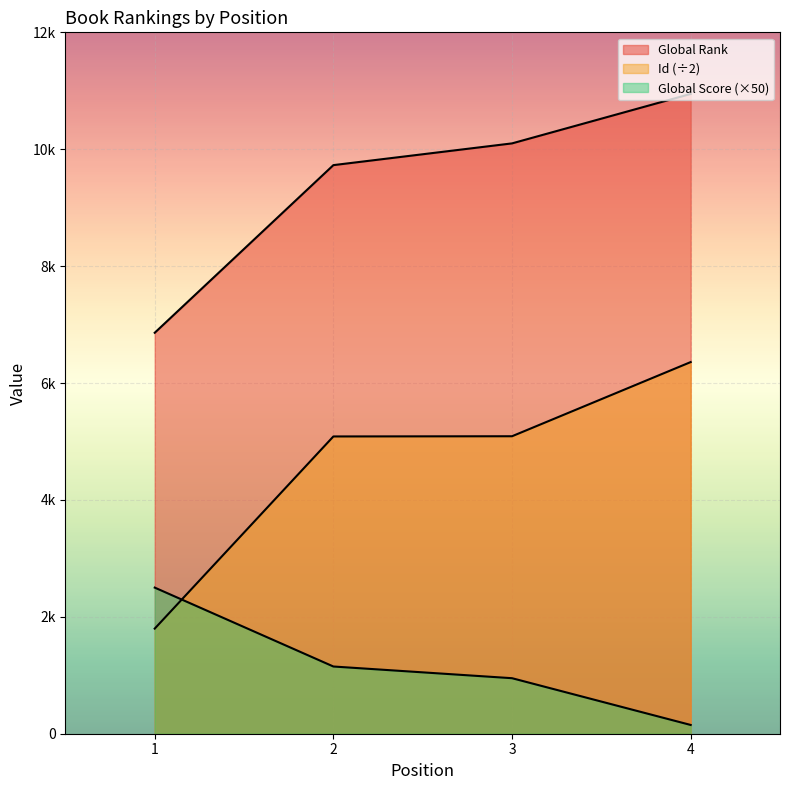

Reading left to right, list all the values displayed in this chart.

Global Rank: 6860.0	9728.0	10100.0	10946.0
Global Score: 2500.0	1150.0	950.0	150.0
Id: 1798.5	5086.0	5089.5	6358.5